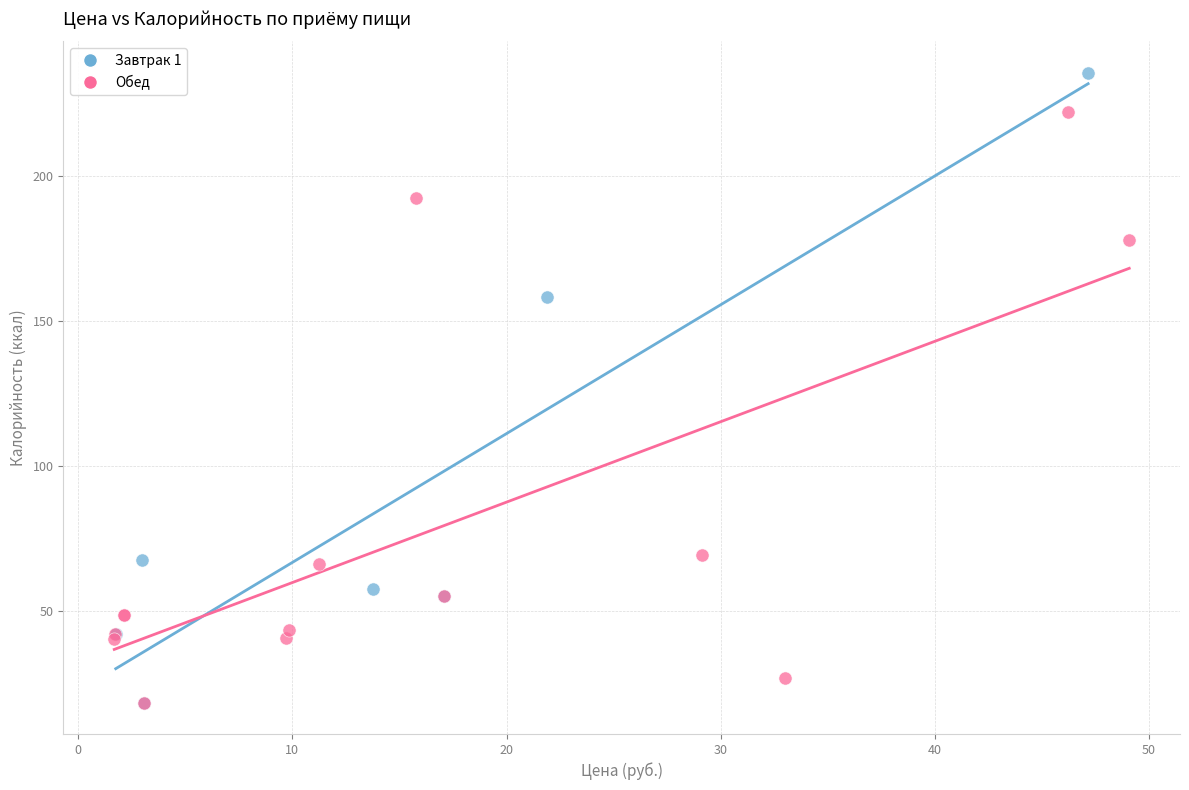

Which series reaches the maximum Y coordinate?

Завтрак 1